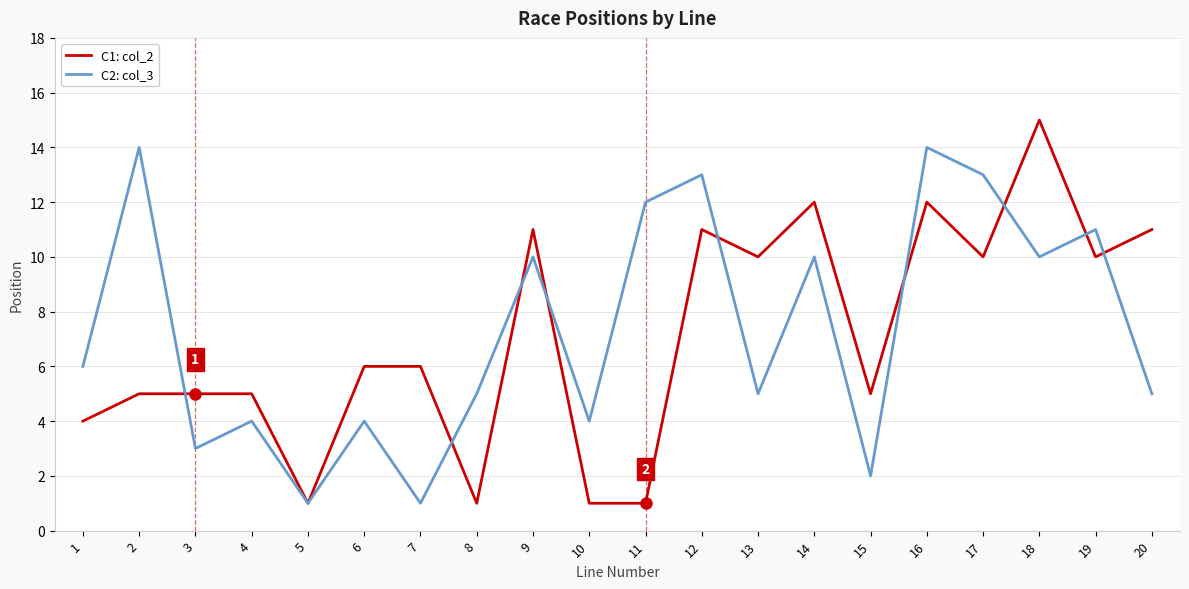

Is this an area chart (filled region under the line)?

No